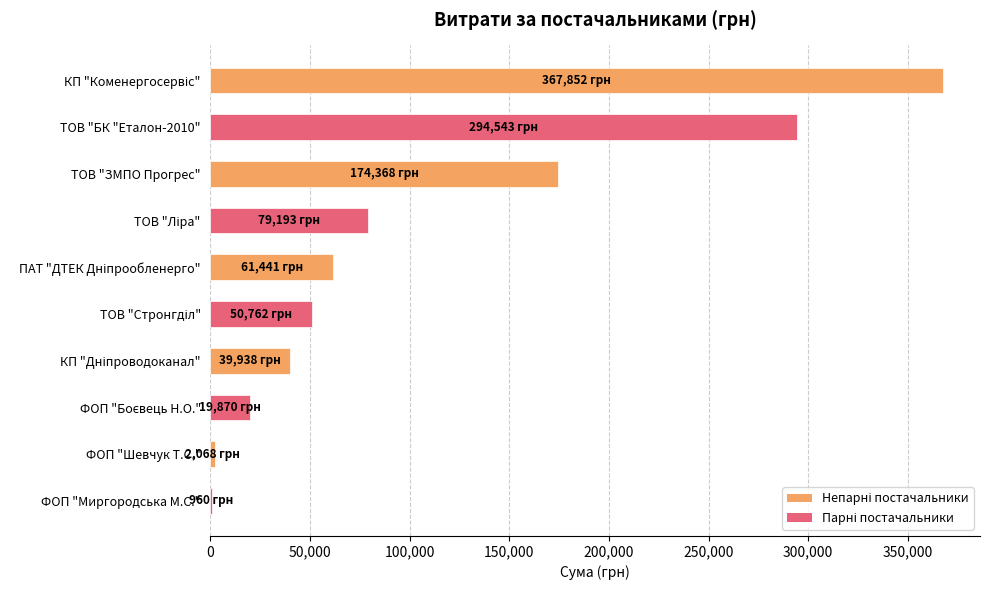

Where is the data nearest to the value 184405?

ТОВ "ЗМПО Прогрес"